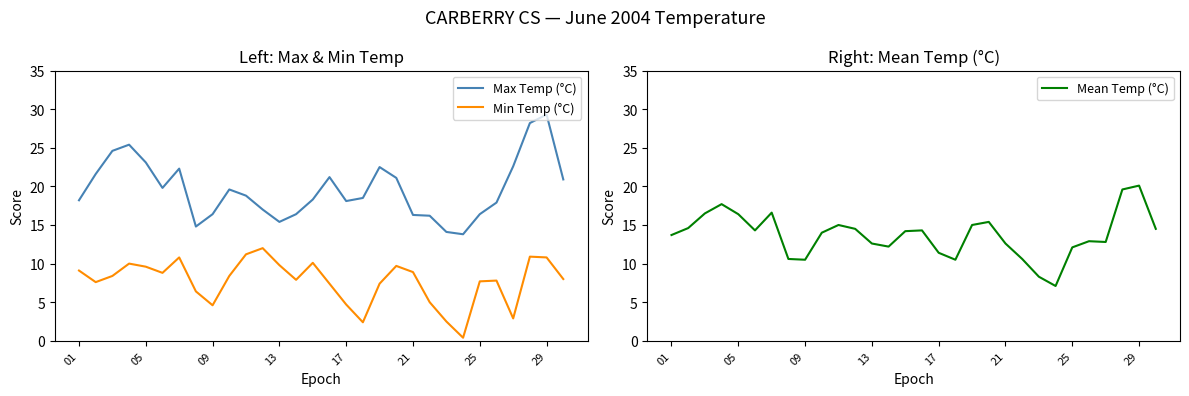

Is it true that Max Temp (°C) equals 23.4 at 13?

False